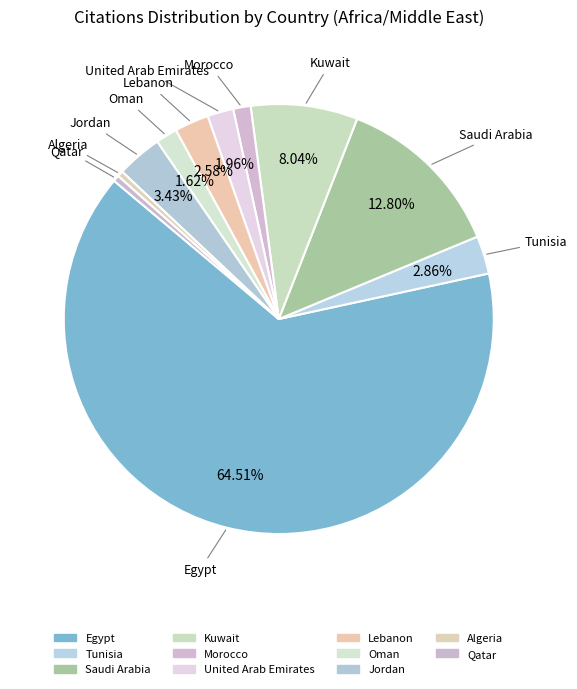

How many segments does this pie chart have?

11